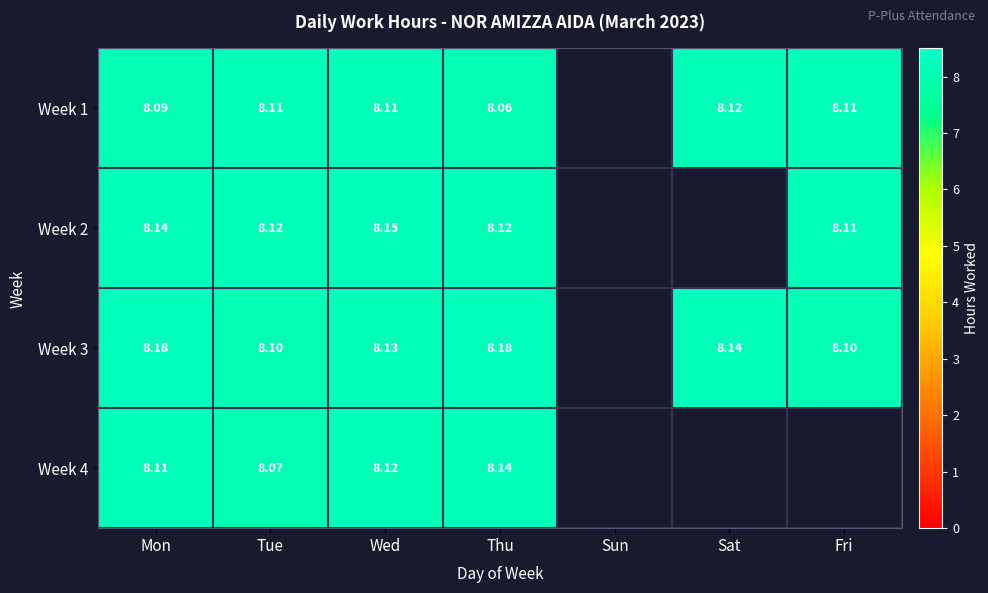

Is it true that Week 2 equals 0.0 at Sat?

True